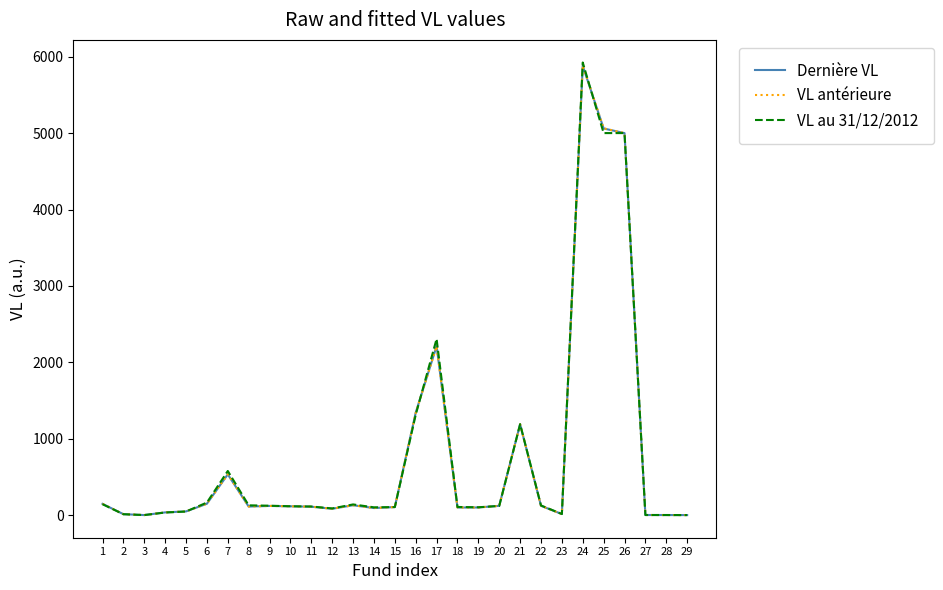

Does the chart display data point markers on the line(s)?

No